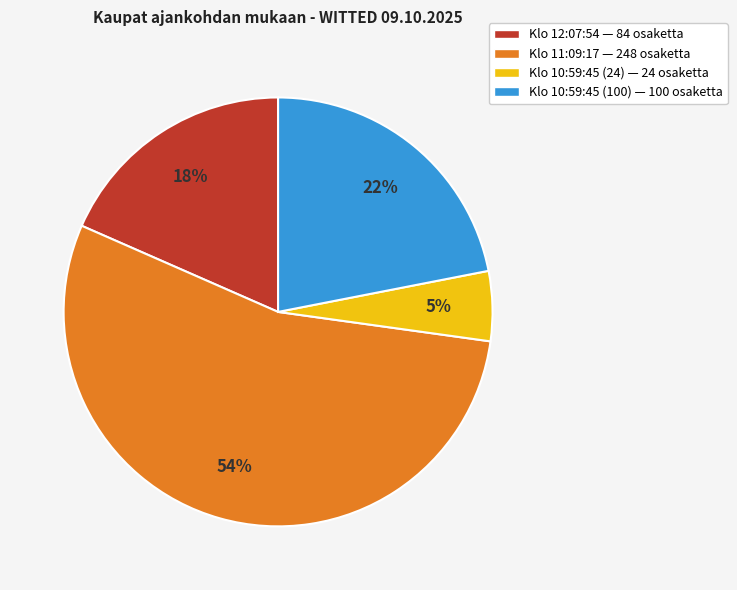

The Klo 10:59:45 (24) — 24 osaketta slice represents 5% of the pie. True or false?

True